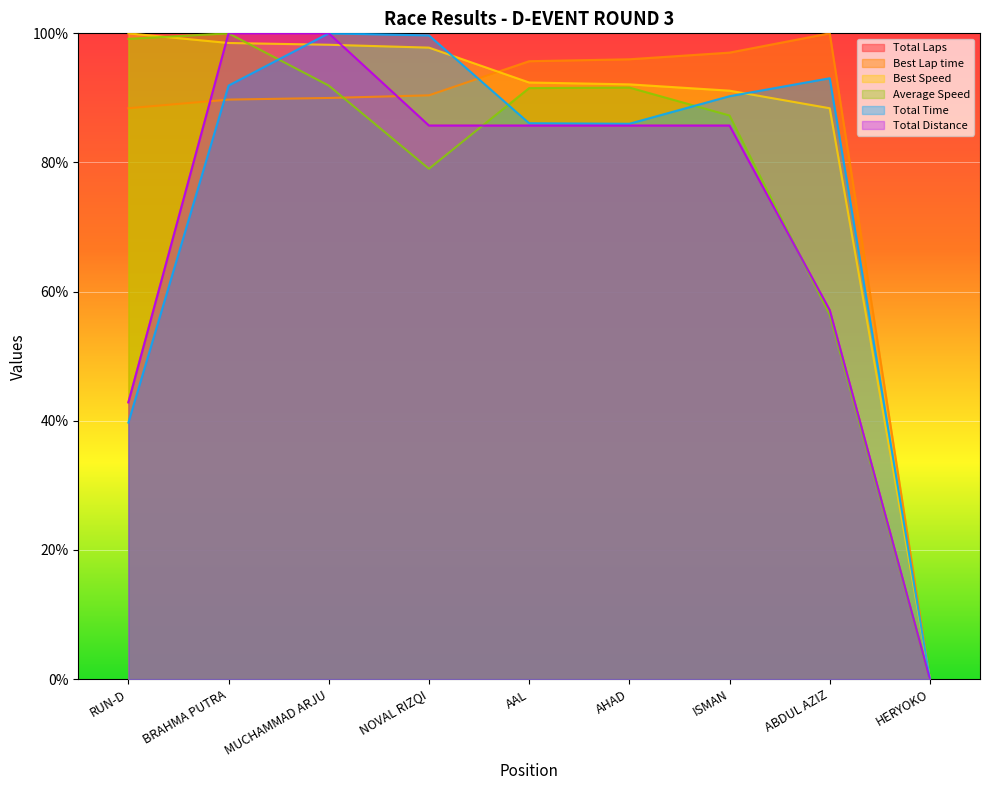

Where does the Total Laps series first go above 85?

BRAHMA PUTRA